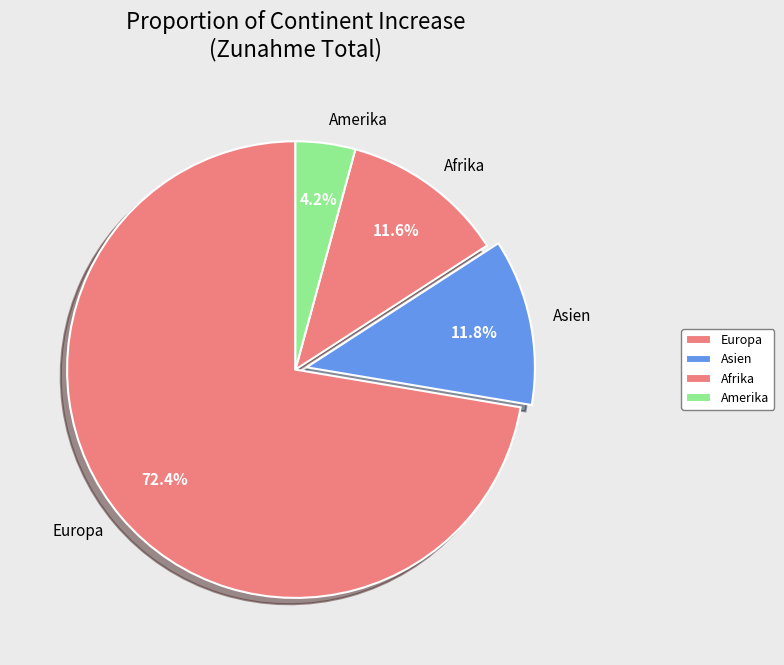

What is the largest slice in the pie chart?

Europa